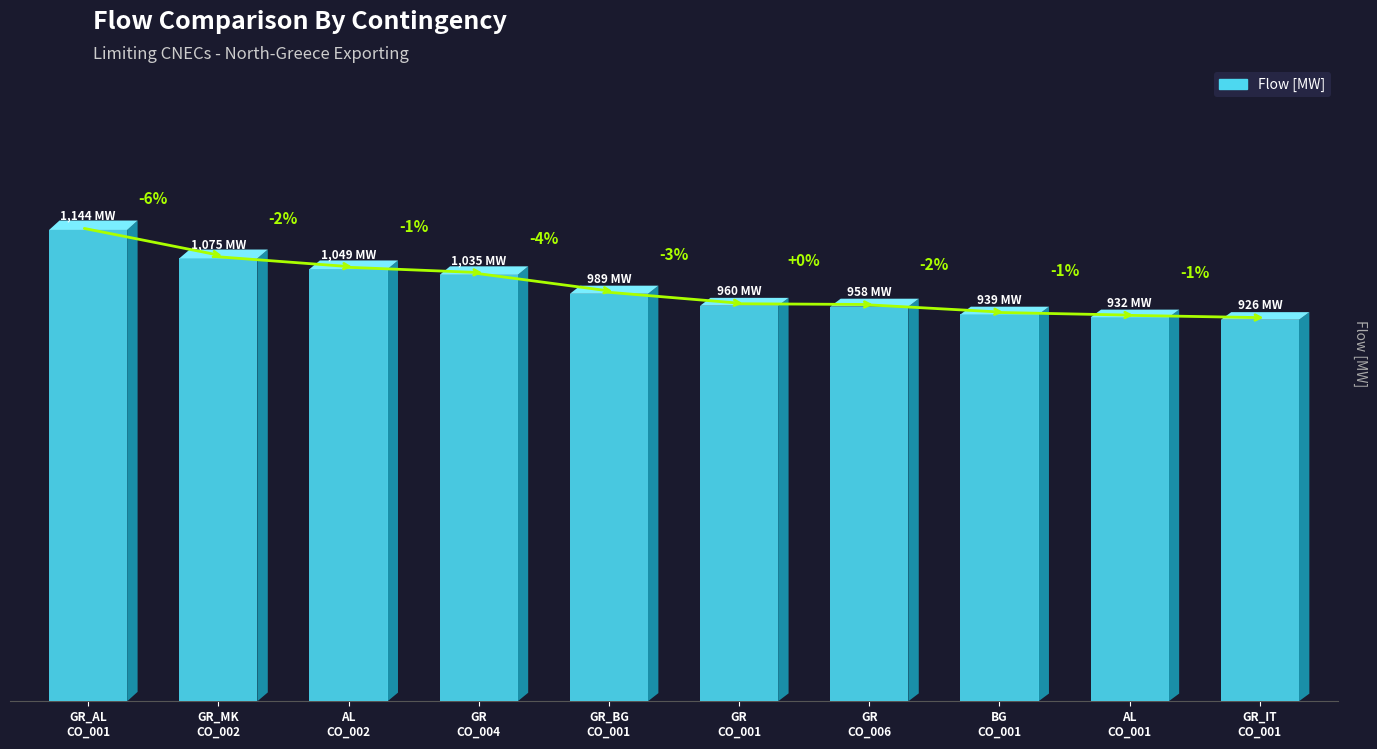

Are the bars horizontal?

No